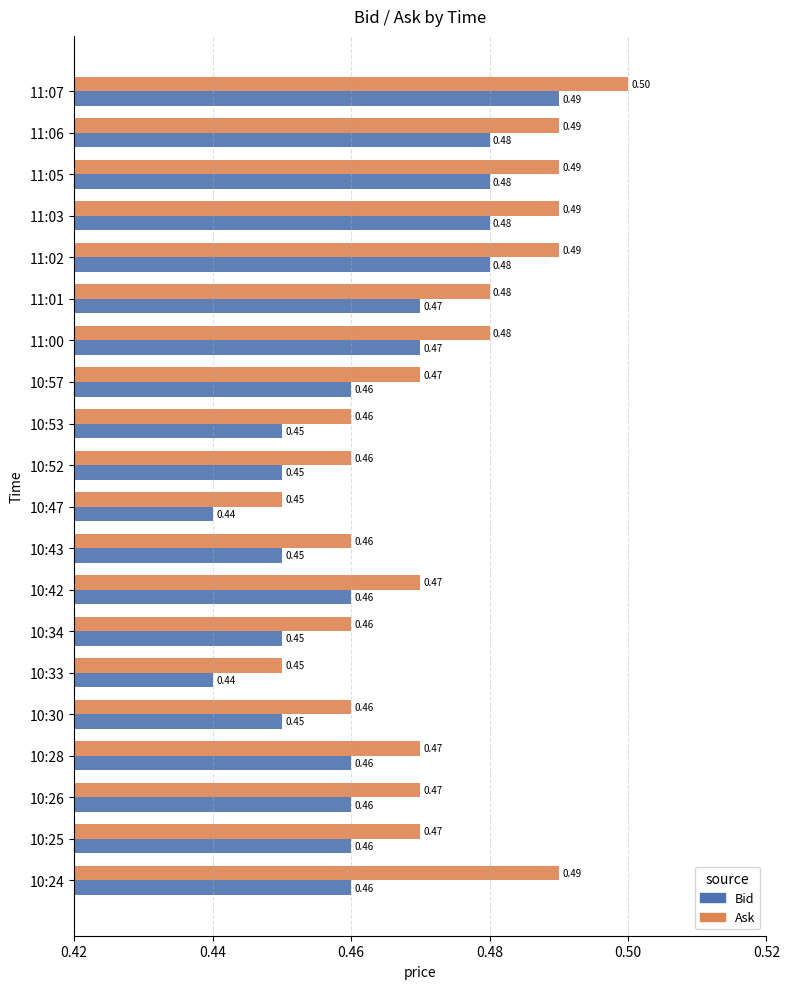

List the series in order of their peak value, lowest first.

Bid, Ask